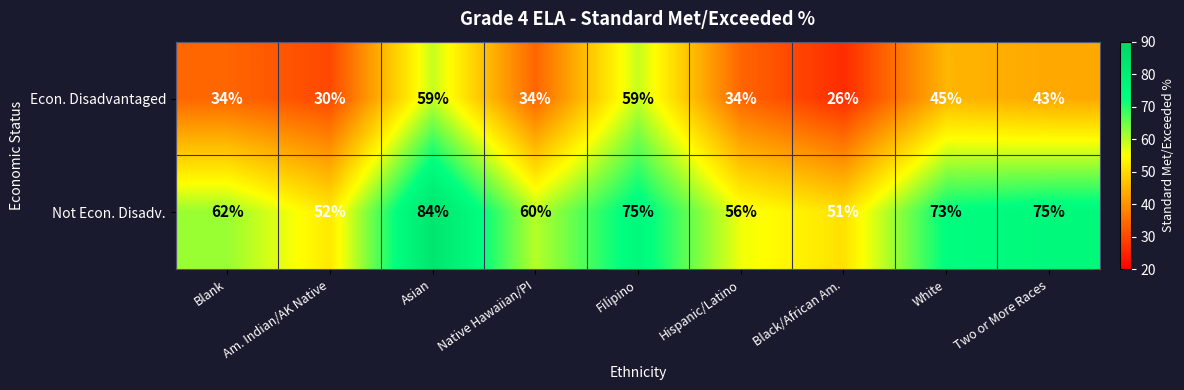

The value of Not Econ. Disadv. at Two or More Races is 115. True or false?

False